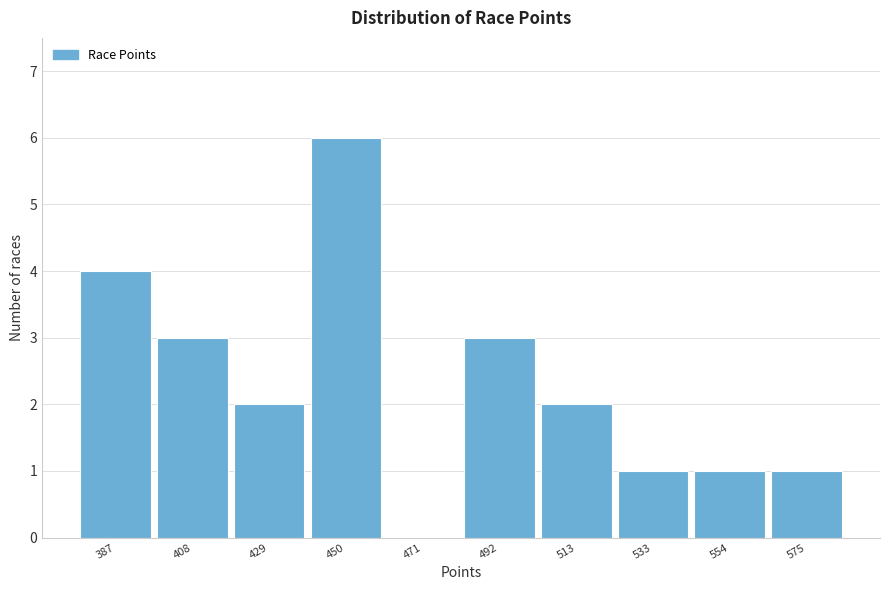

Reading left to right, transcribe all the data shown in this chart.

387=4	408=3	429=2	450=6	471=0	492=3	513=2	533=1	554=1	575=1